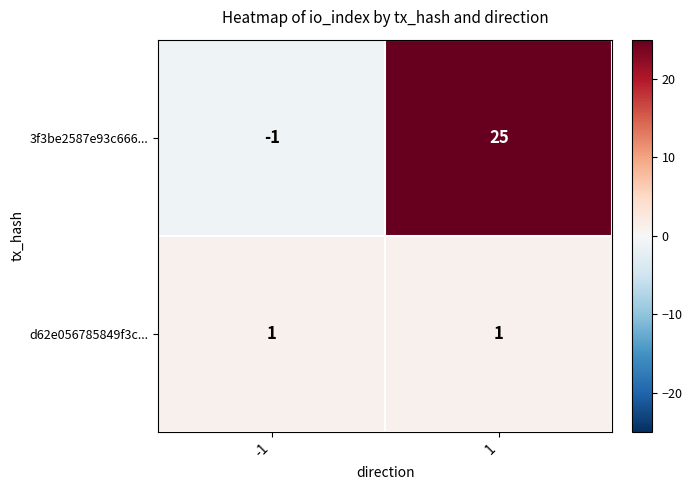

How many categories are shown in the chart?

2